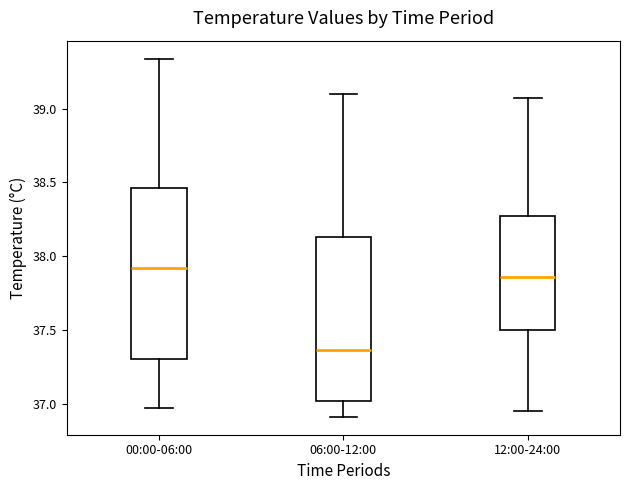

Reading left to right, transcribe this box plot: for each box, give where its median line is, the range the box spans, and where its two whiskers end, as read against the y-axis. The values are not printed on the chart, so give them approximately, as read against the axis.

00:00-06:00: median 37.90, box 37.30 to 38.45, whiskers 36.95 to 39.35
06:00-12:00: median 37.35, box 37.00 to 38.15, whiskers 36.90 to 39.10
12:00-24:00: median 37.85, box 37.50 to 38.25, whiskers 36.95 to 39.05